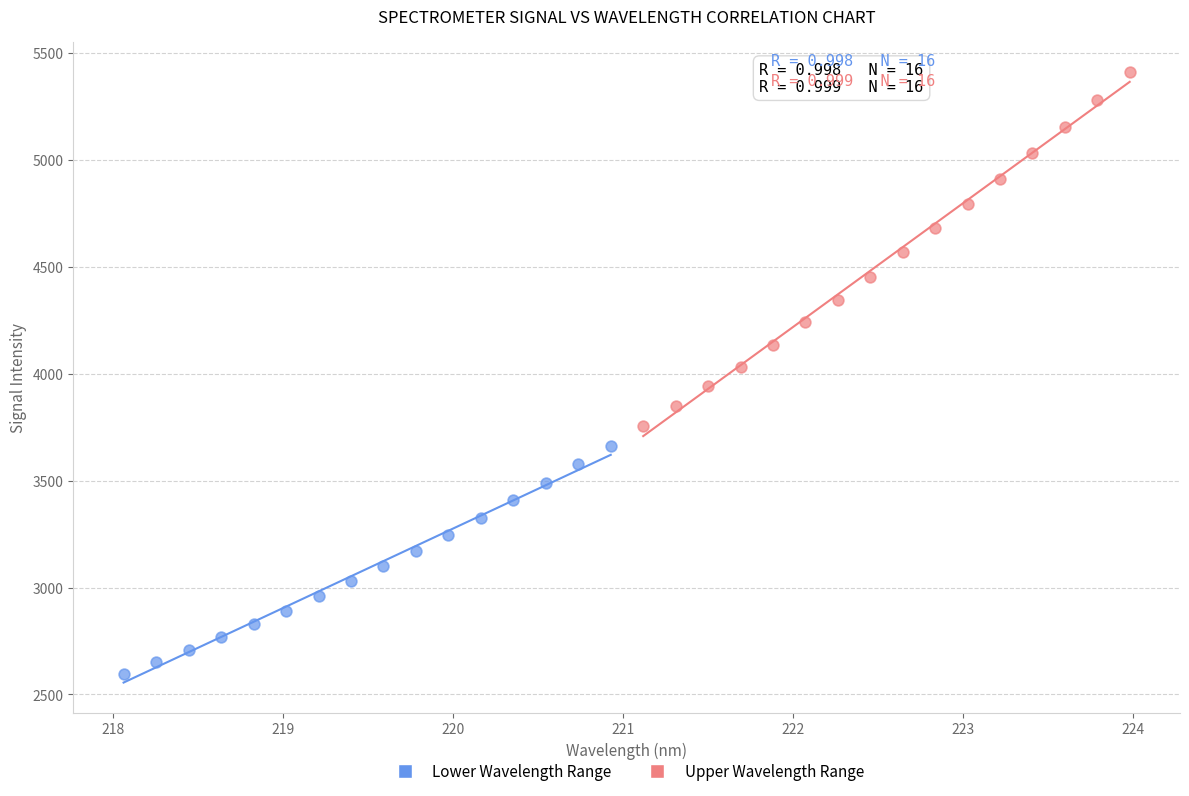

What are all the series names shown in the legend?

Lower Wavelength Range, Upper Wavelength Range